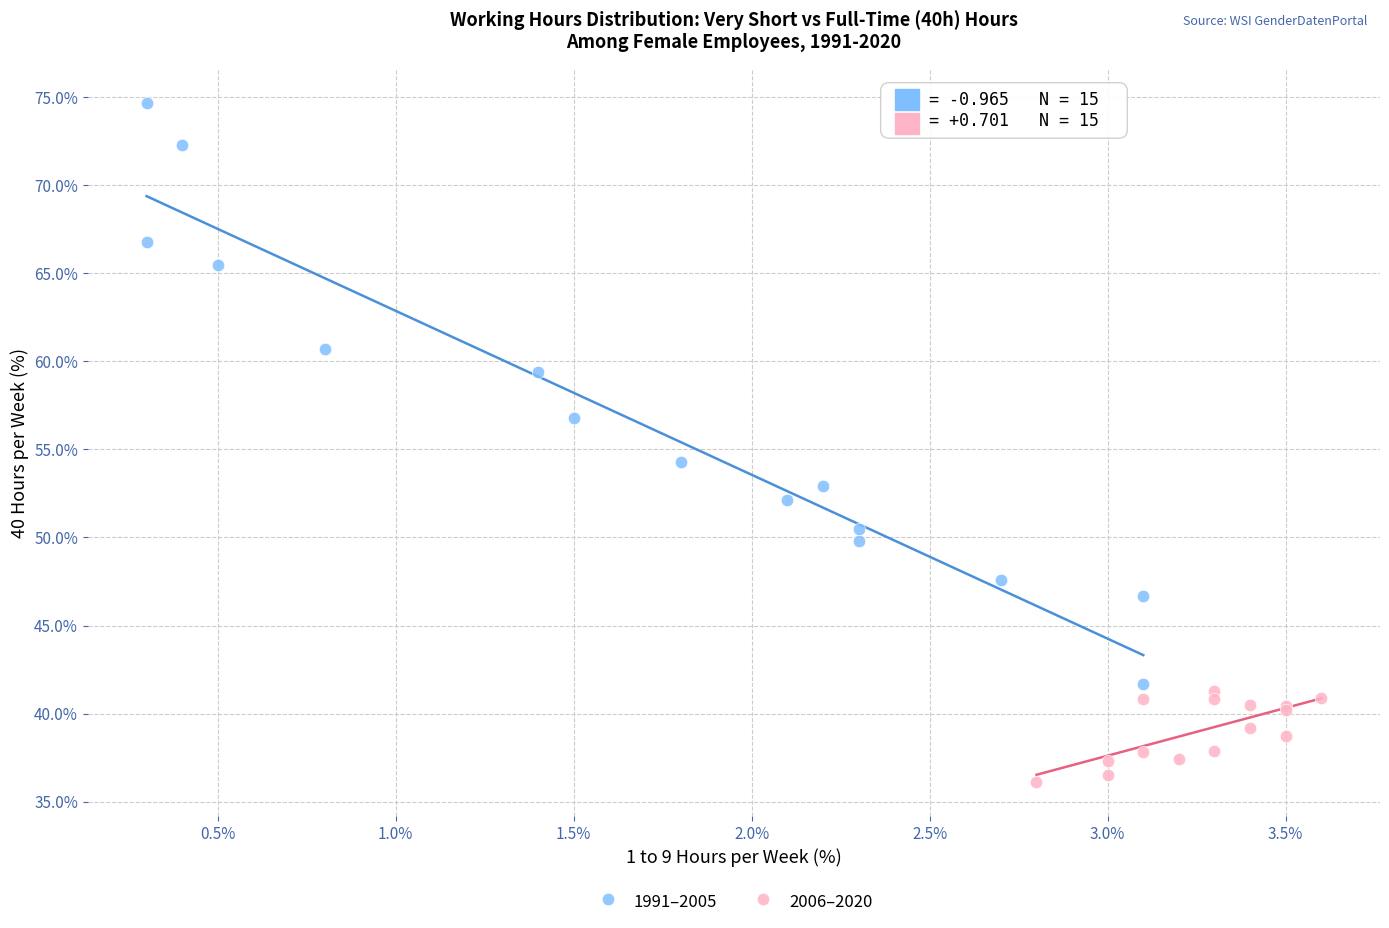

Which series has the widest spread of Y values?

1991–2005